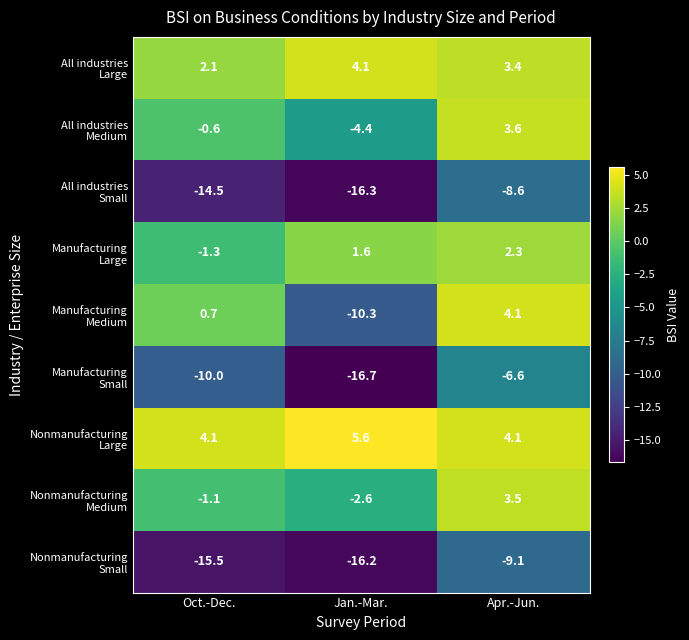

At which category is the sum across all series the highest?

Apr.-Jun.